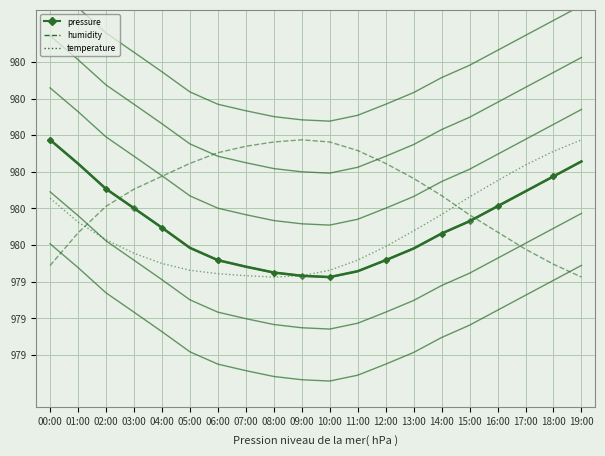

List the labels in order of temperature value, largest first.

19:00, 18:00, 17:00, 16:00, 15:00, 00:00, 14:00, 01:00, 13:00, 02:00, 12:00, 03:00, 11:00, 04:00, 05:00, 10:00, 06:00, 07:00, 09:00, 08:00